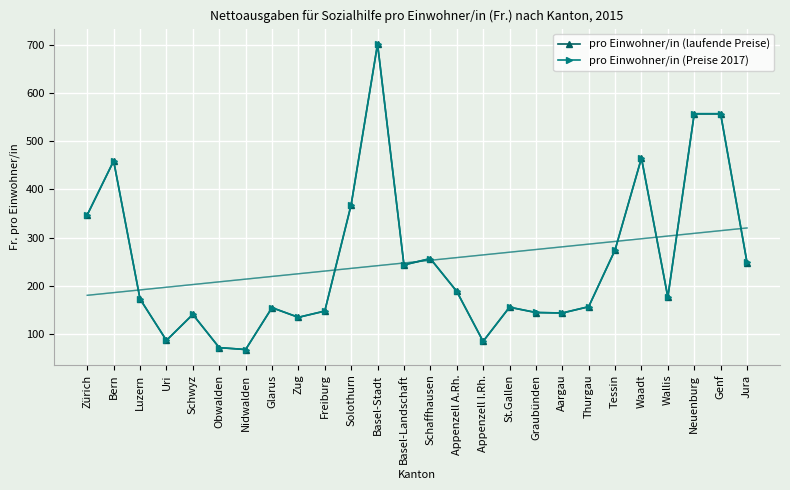

Reading left to right, list all the values displayed in this chart.

pro Einwohner/in (laufende Preise): 347.0	459.0	172.0	86.0	140.0	71.0	67.0	154.0	134.0	147.0	368.0	702.0	243.0	256.0	188.0	84.0	155.0	144.0	143.0	156.0	274.0	465.0	176.0	557.0	557.0	248.0
pro Einwohner/in (Preise 2017): 347.3	459.5	172.2	86.1	140.1	71.1	67.1	154.2	134.1	147.1	368.4	702.7	243.2	256.3	188.2	84.1	155.2	144.1	143.1	156.2	274.3	465.5	176.2	557.6	557.6	248.2